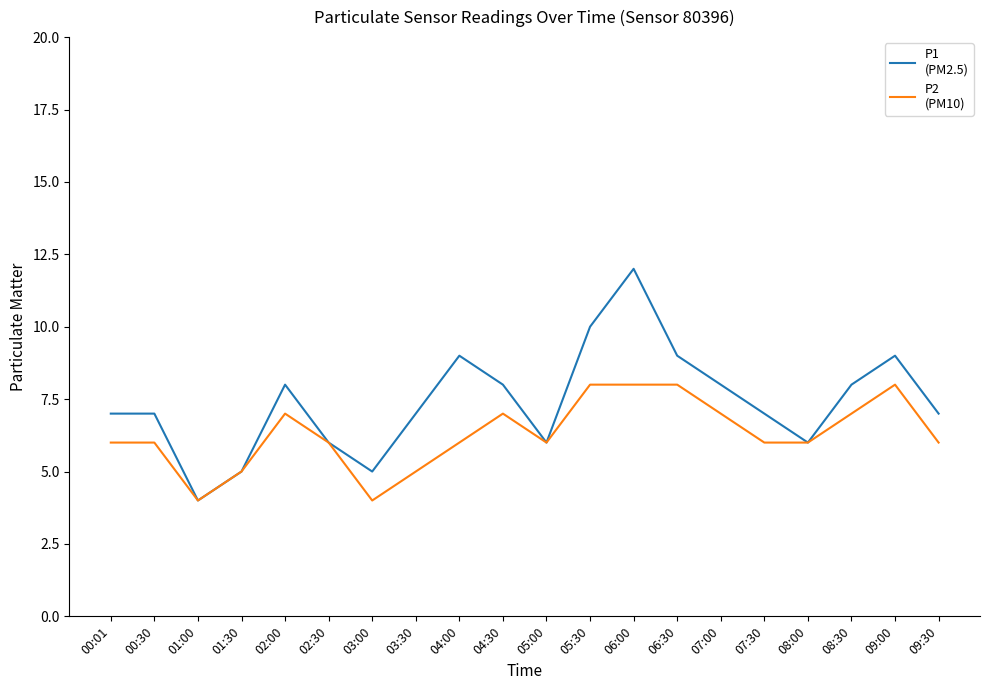

What is the greatest value displayed?

12